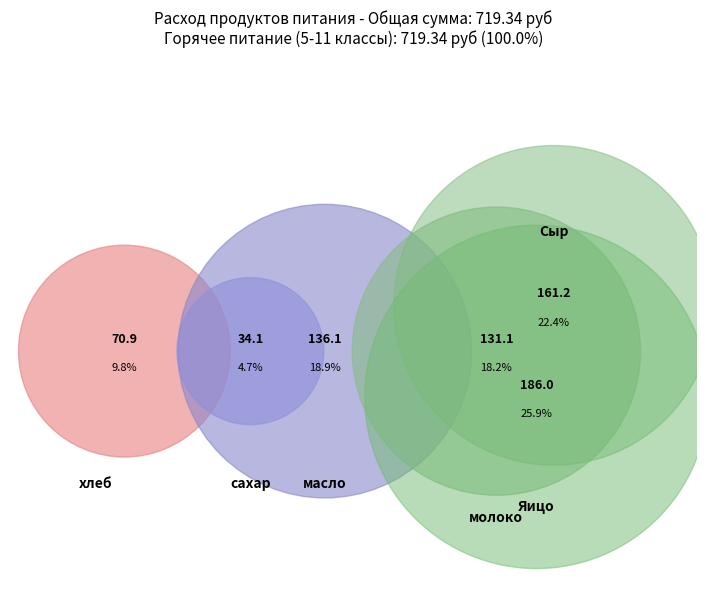

How many slices are in this pie chart?

6